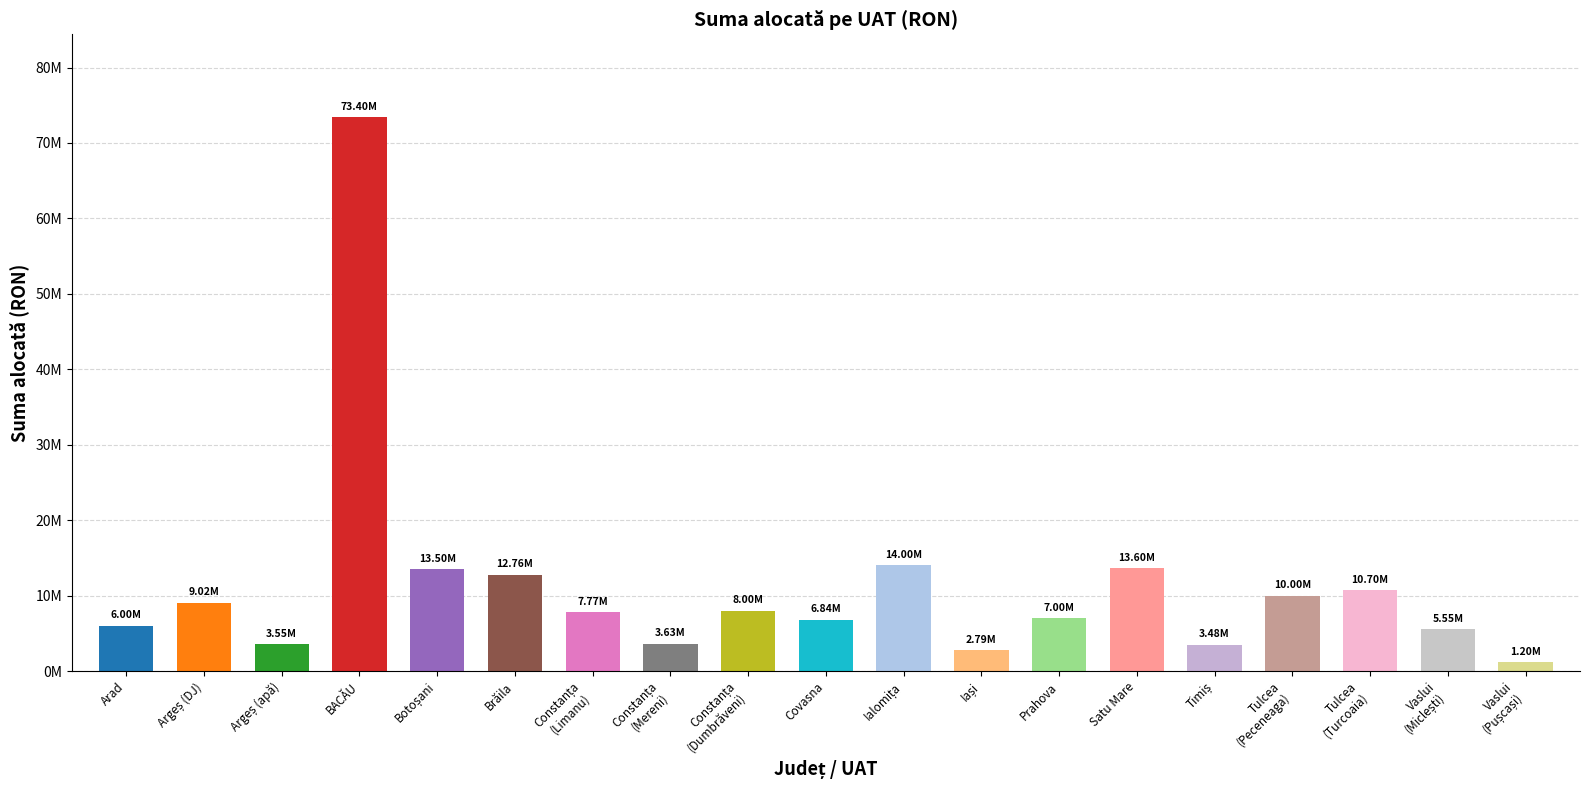

Does the chart contain any negative values?

No